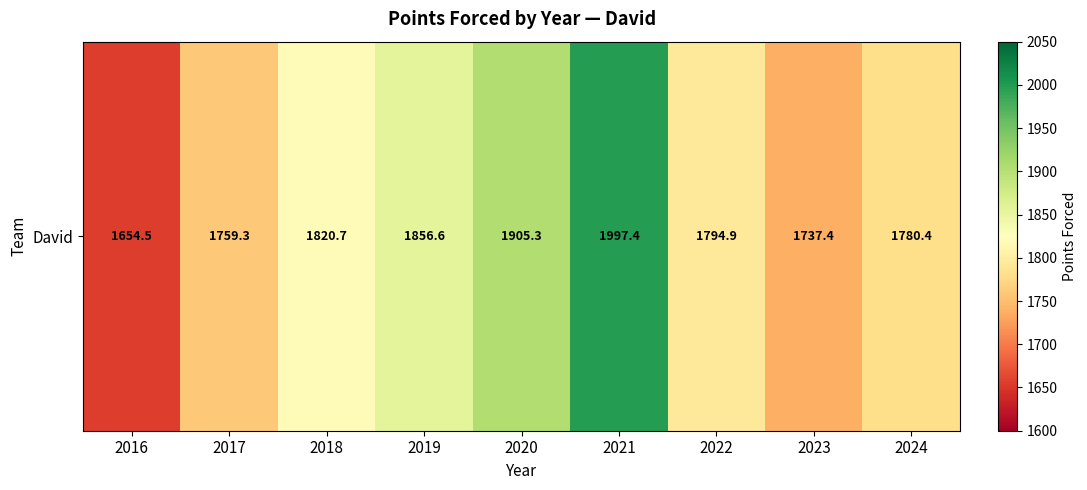

Which category has the highest value across all series?

2021